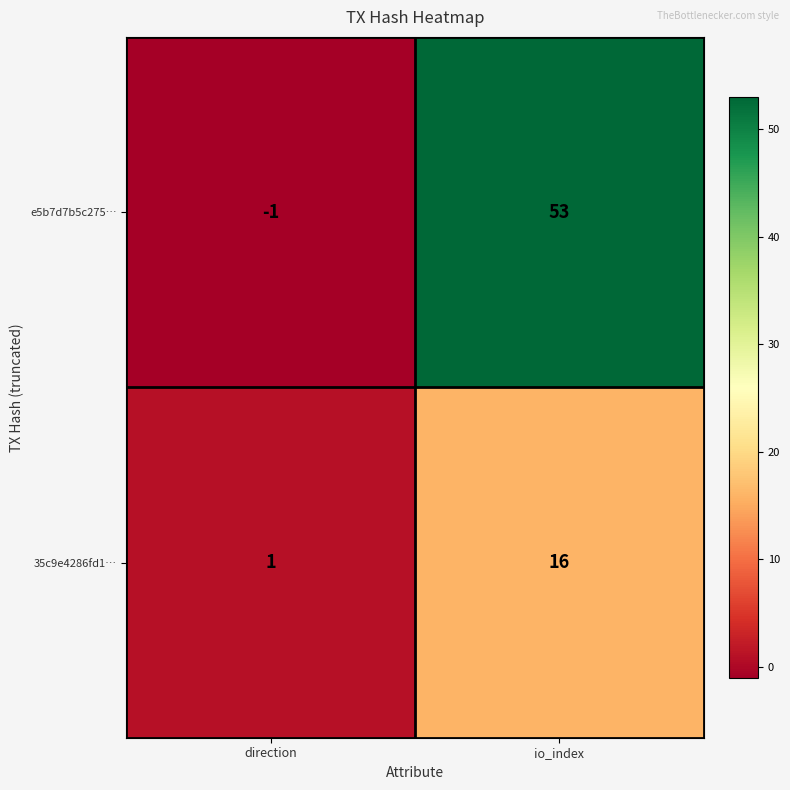

What is the sum of all e5b7d7b5c275… values?

52